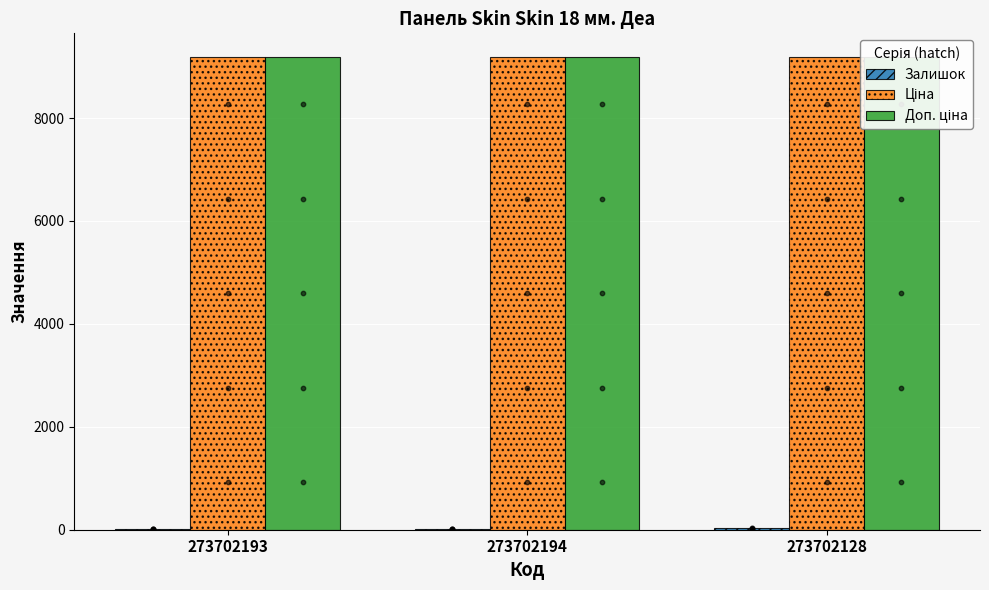

Which series has the largest total across all categories?

Ціна